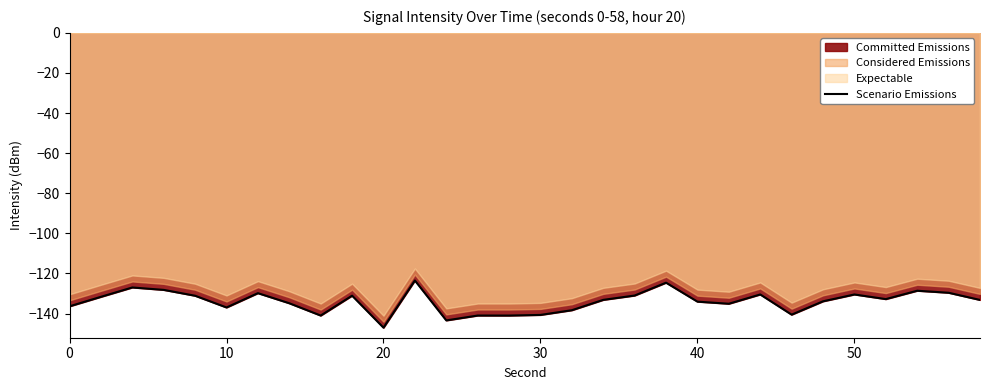

What is the maximum value shown in the chart?

-123.5